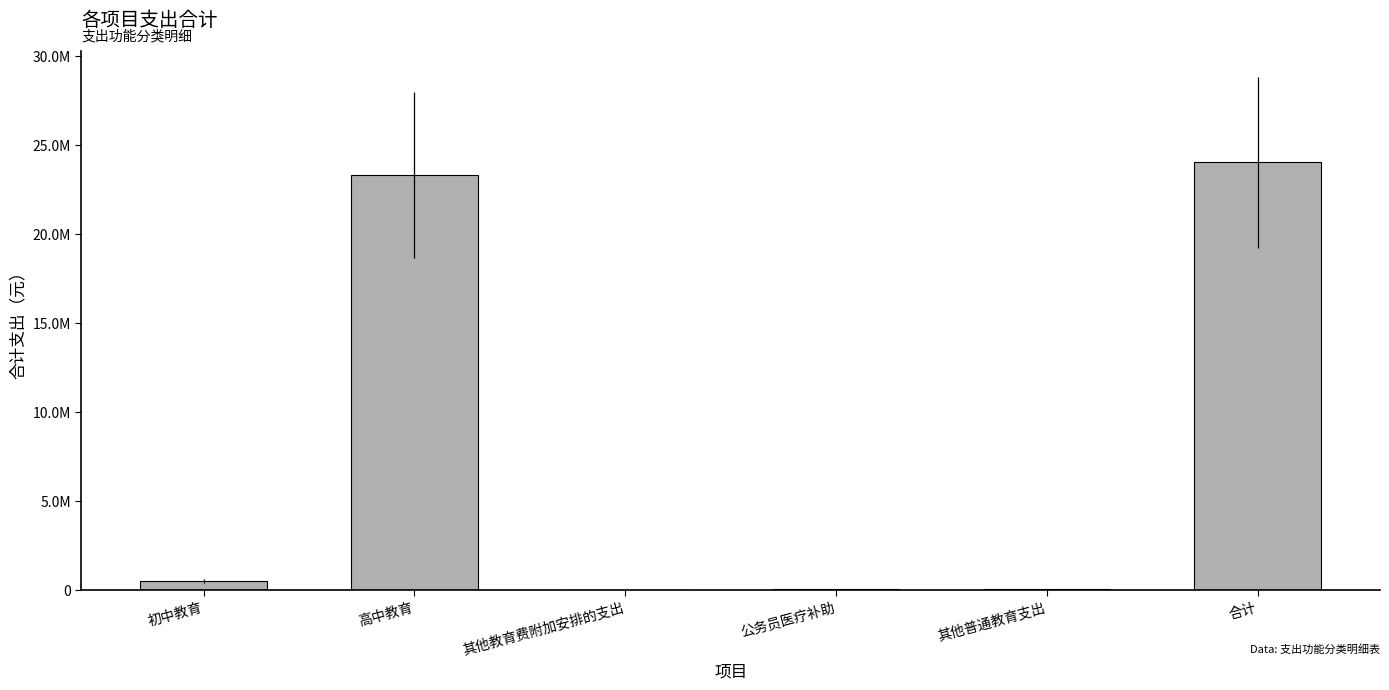

What is the change in value from 其他教育费附加安排的支出 to 合计?

+24004745.6